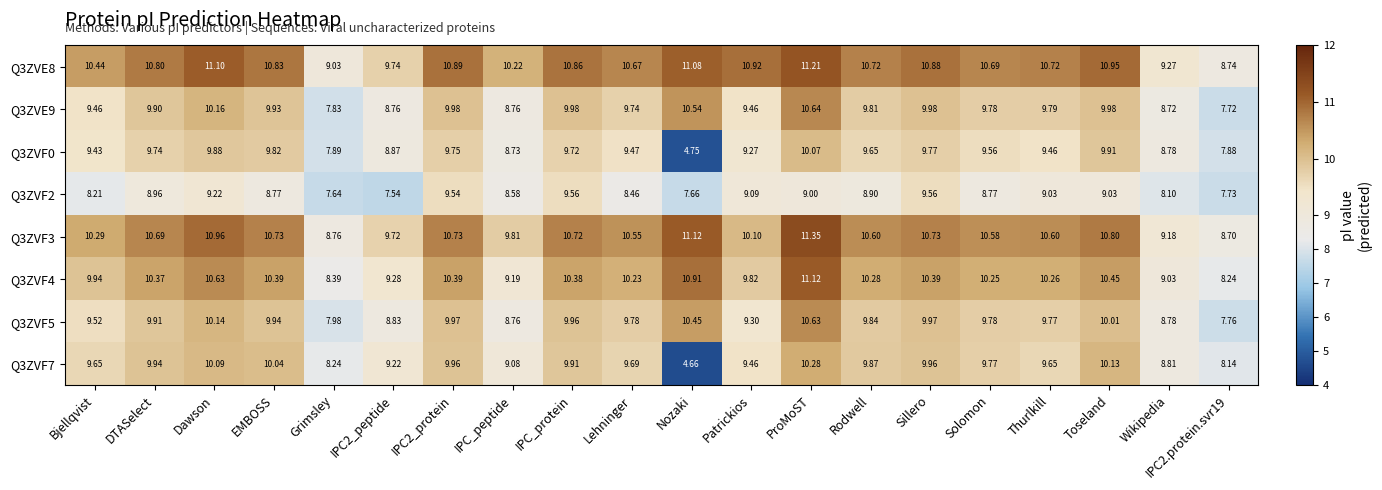

Which series has the largest range (max minus min)?

Q3ZVF7